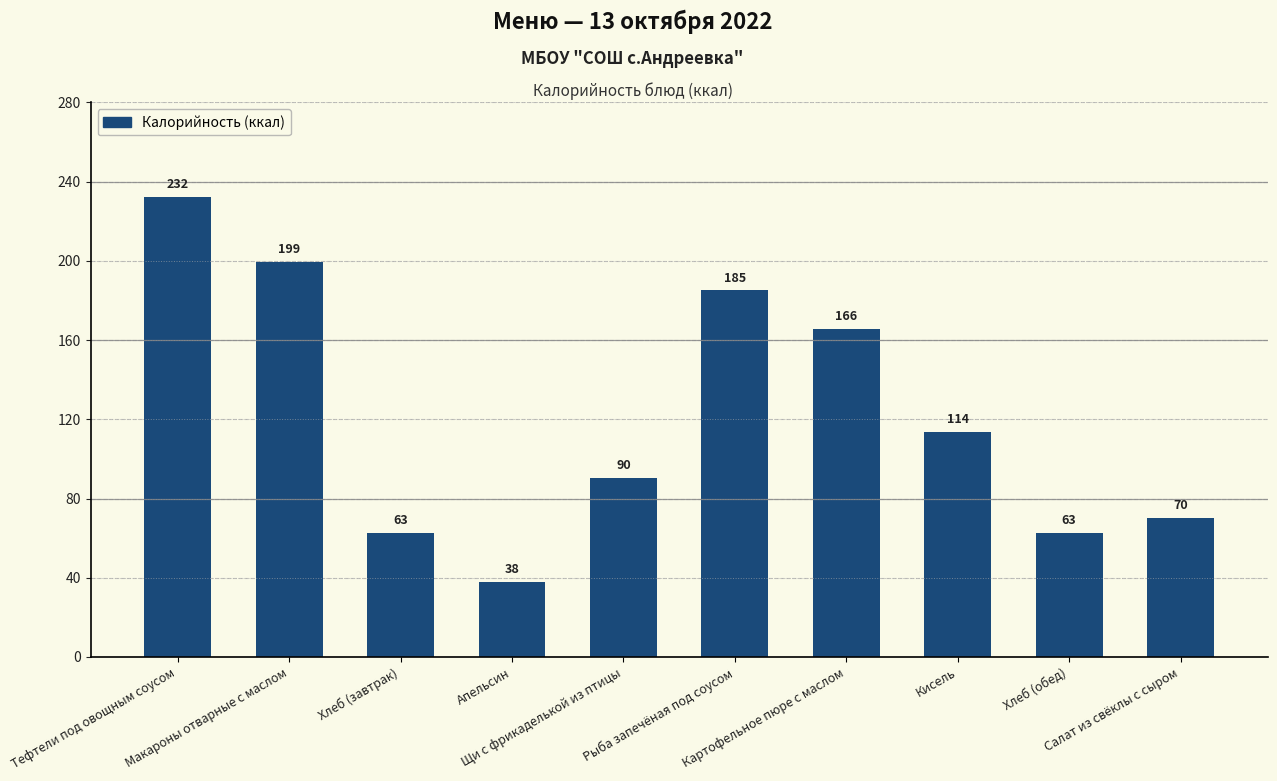

What is the maximum value shown in the chart?

232.4